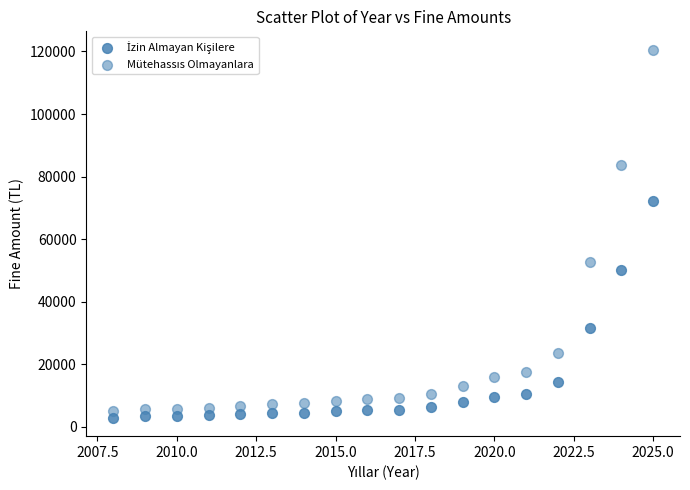

How many data points are displayed?

36